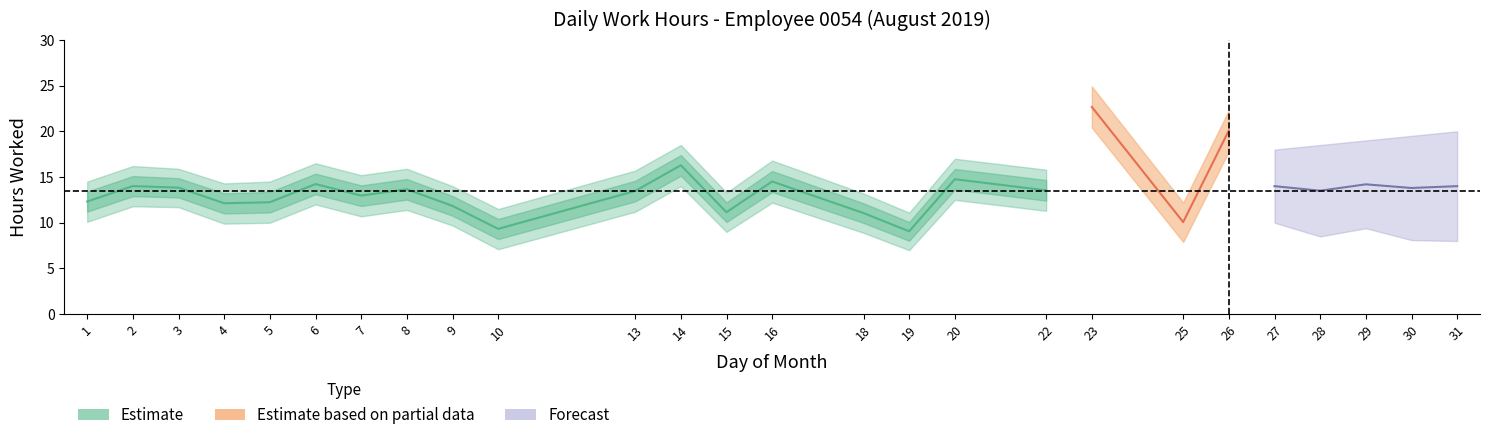

True or false: lower_wide and upper_wide intersect in this chart.

False